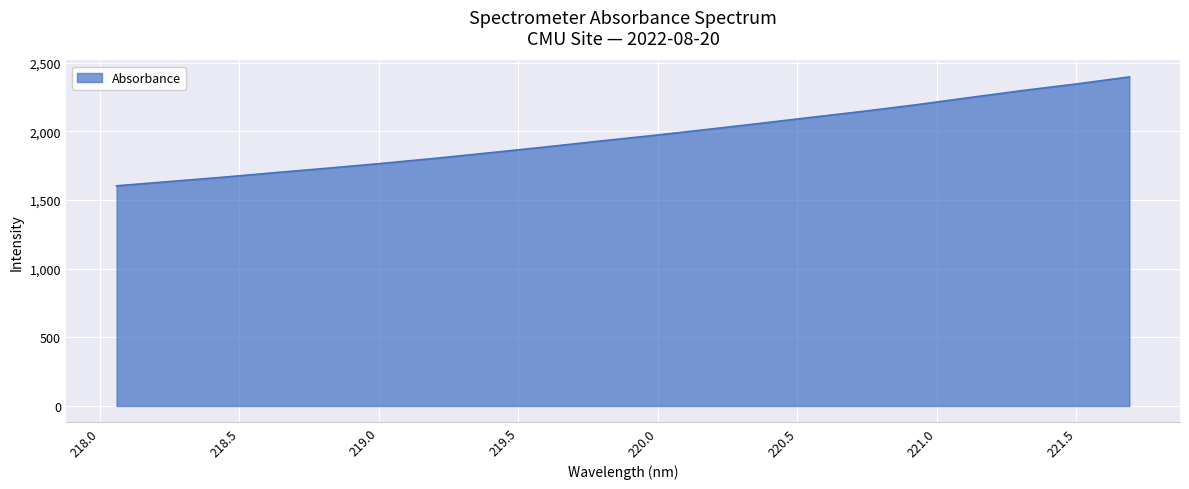

What is the difference between the maximum and minimum values?

793.0